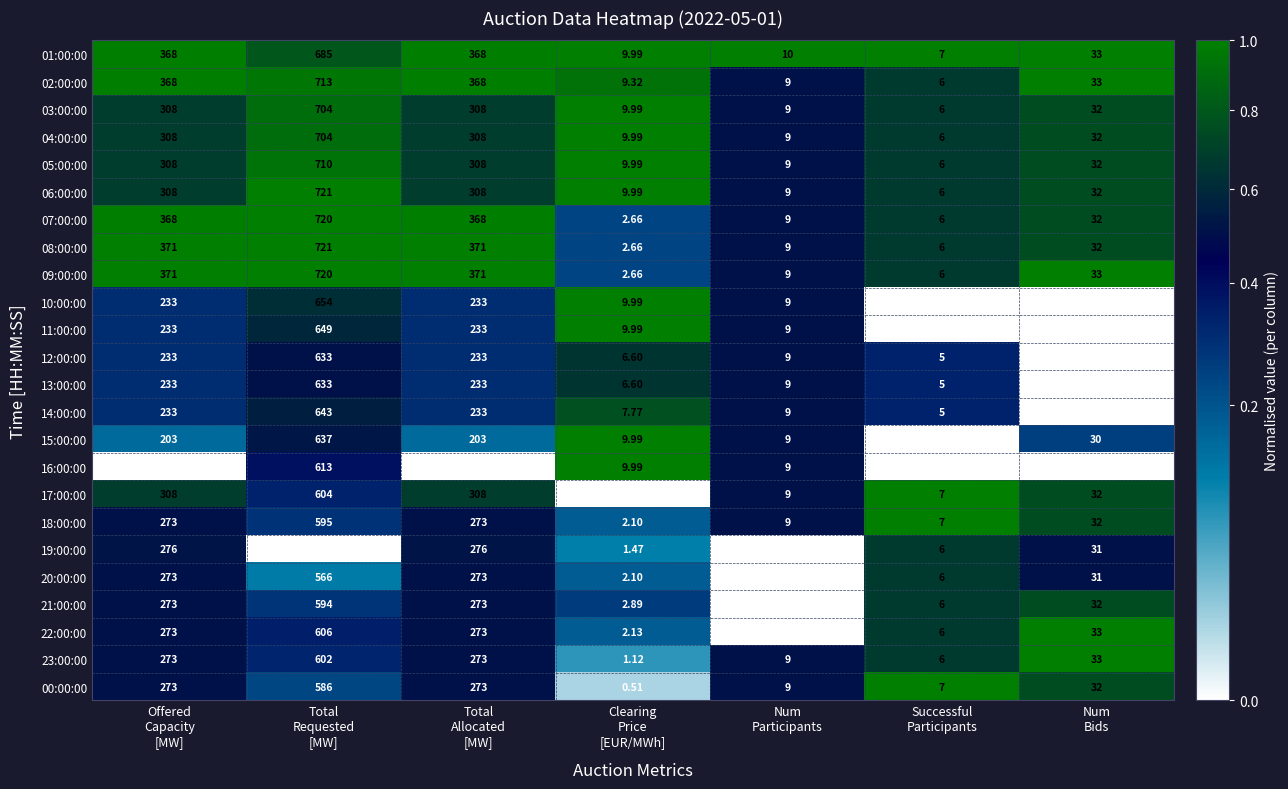

How many data points does each series have?

7